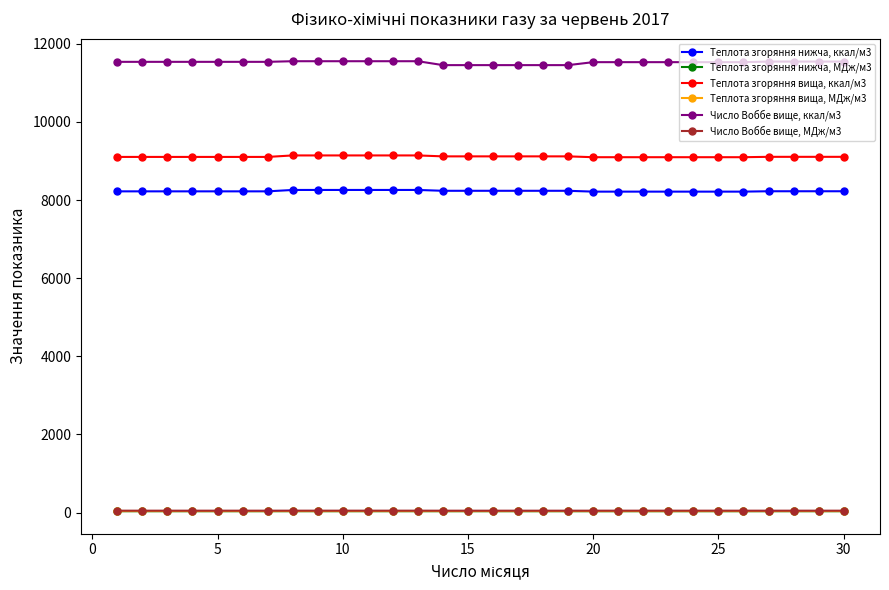

What is the value of the Теплота згоряння нижча, ккал/м3 point at the 26th from the left?

8216.3